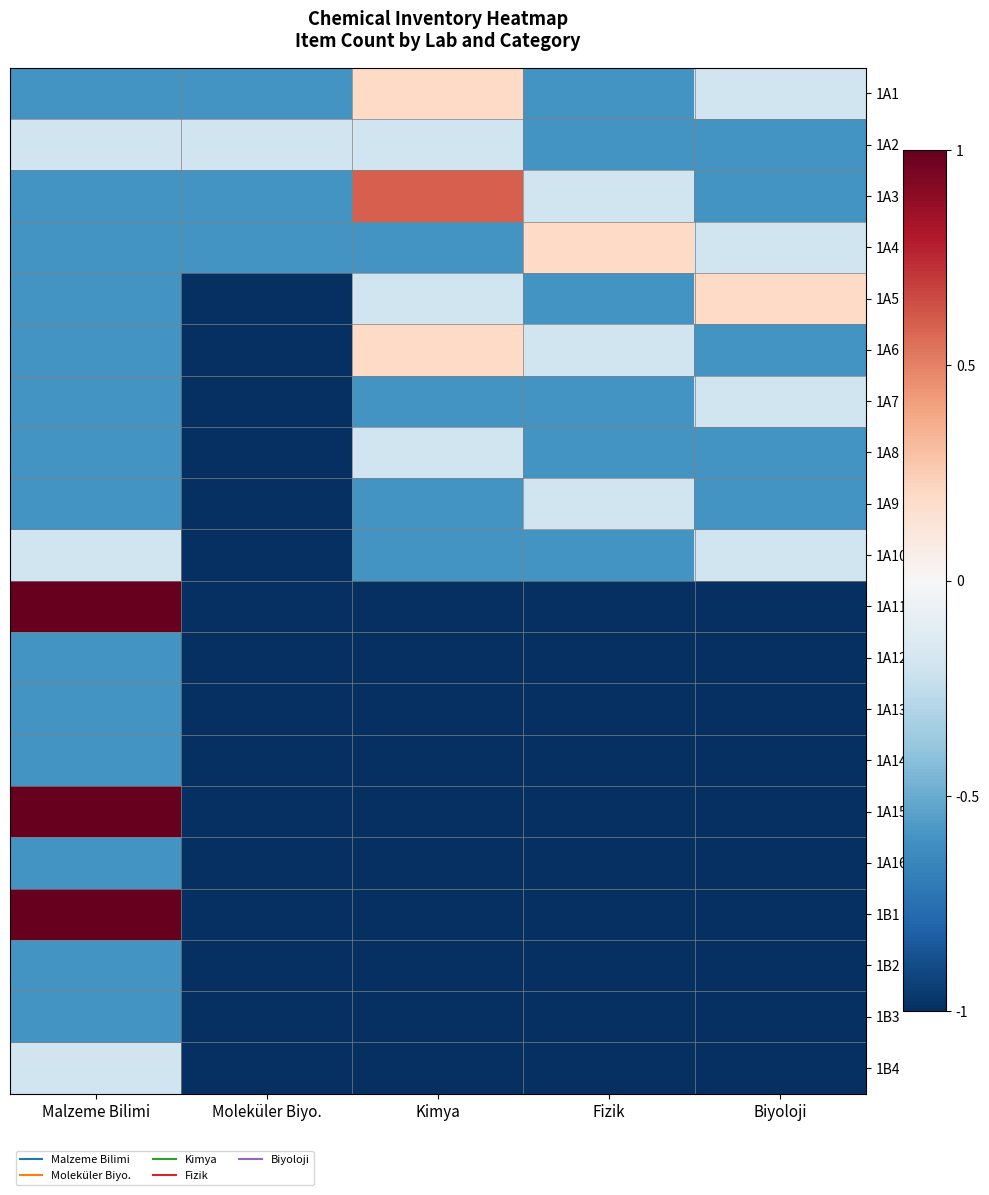

Between Biyoloji and Fizik, which is larger?

Biyoloji